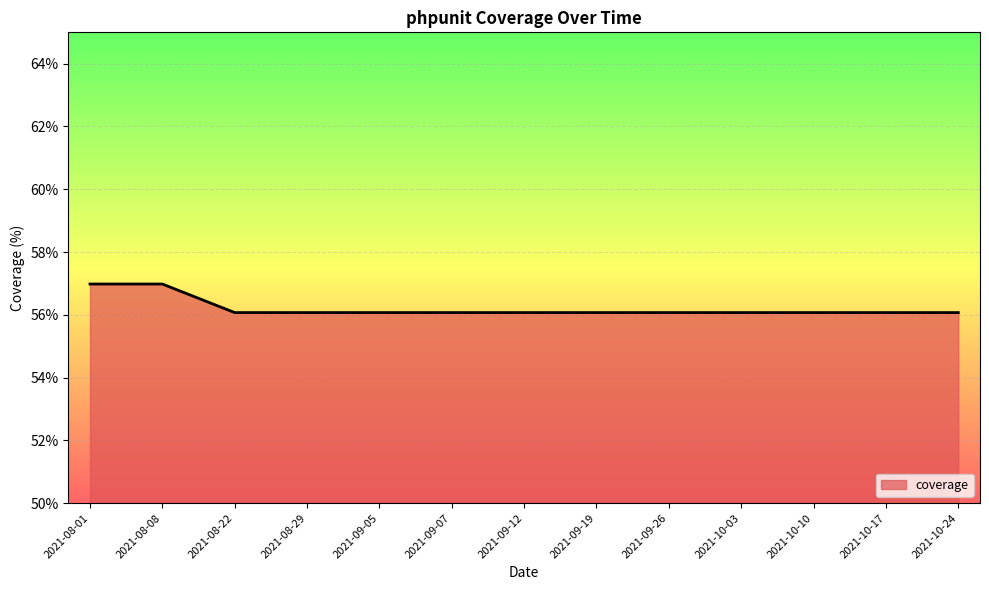

What position from the right is 2021-10-17?

2